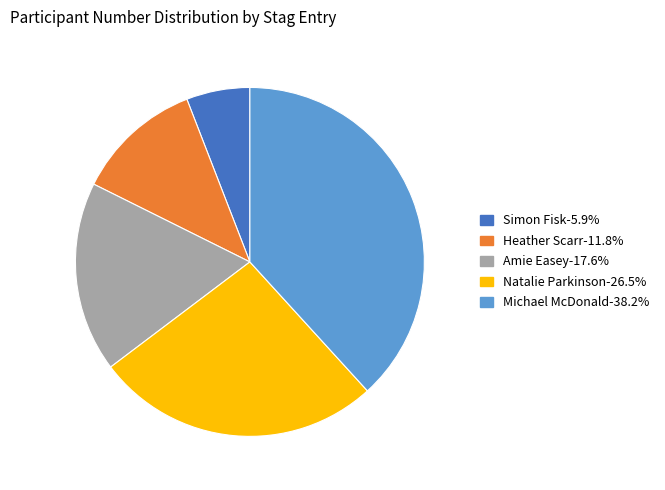

How many segments does this pie chart have?

5